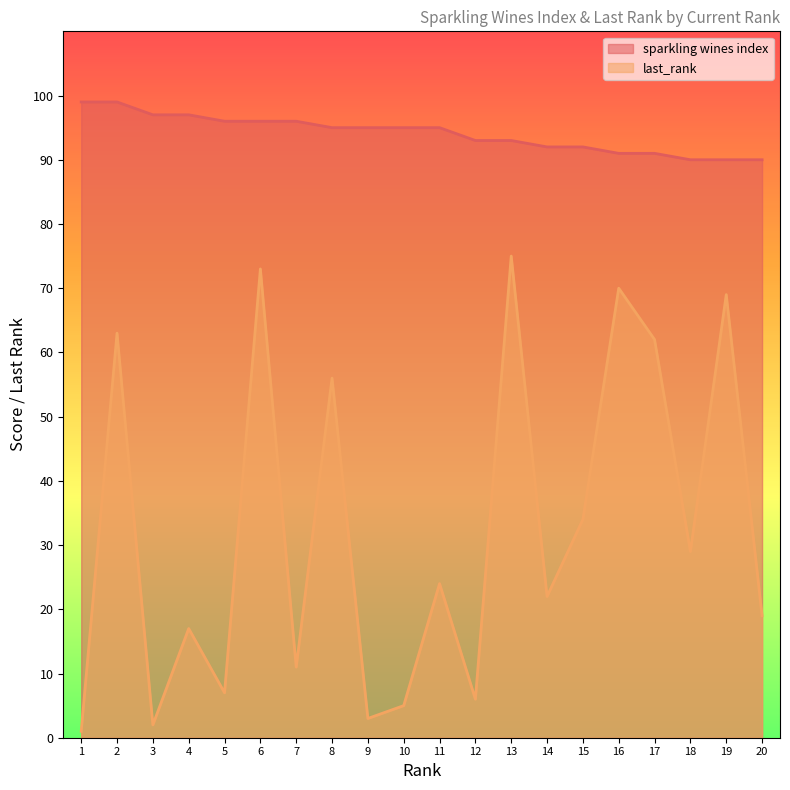

At which label is last_rank closest to 38?

15